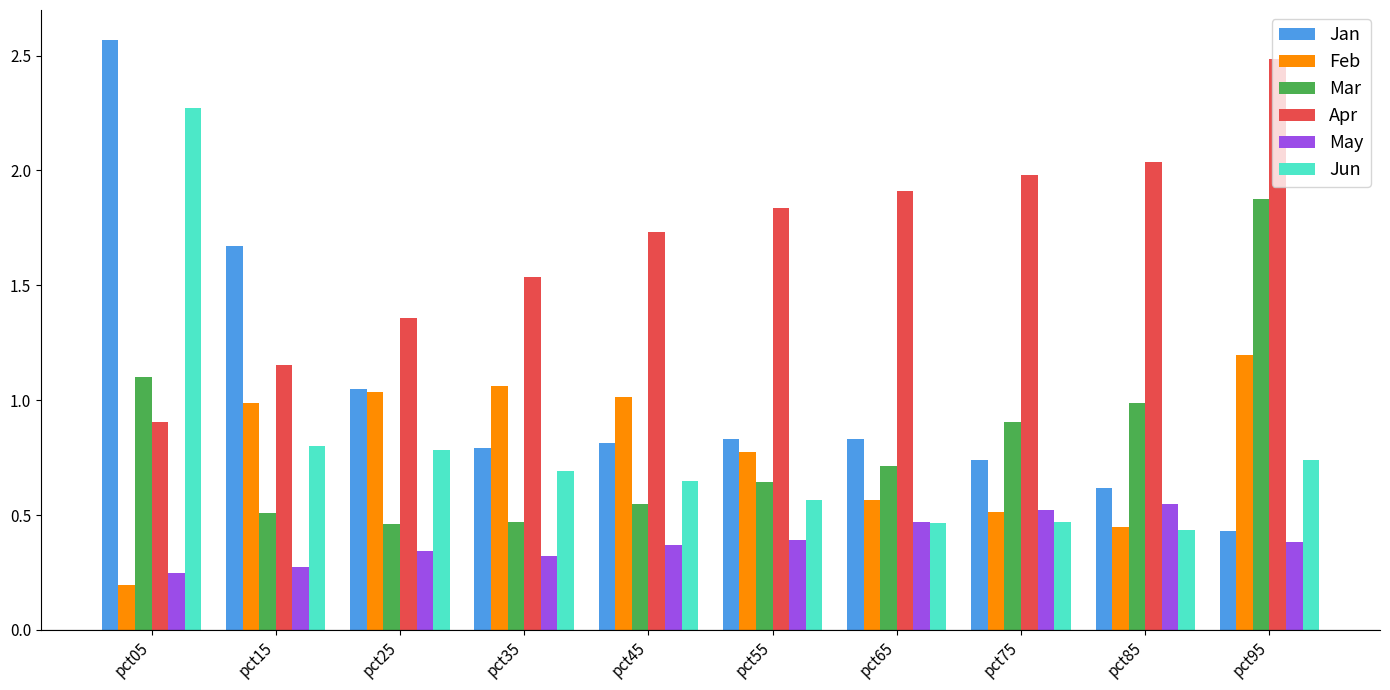

At pct15, list the series in order from smallest to largest.

May, Mar, Jun, Feb, Apr, Jan